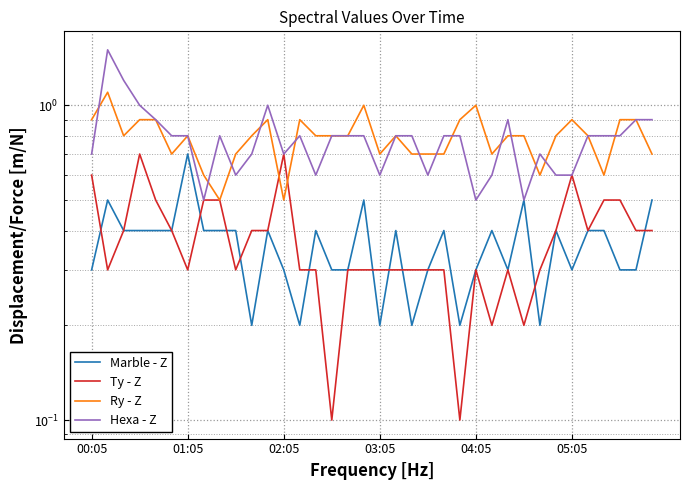

At 03:05, list the series in order from largest to smallest.

Hexa - Z, Ry - Z, Ty - Z, Marble - Z